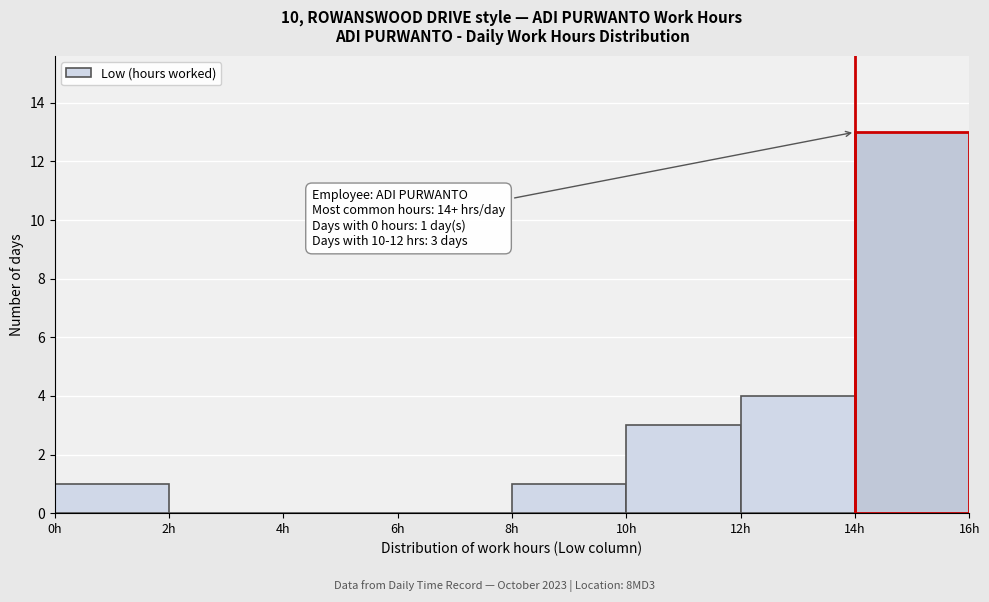

Over which range of the x-axis is the bar tallest?

14 to 16